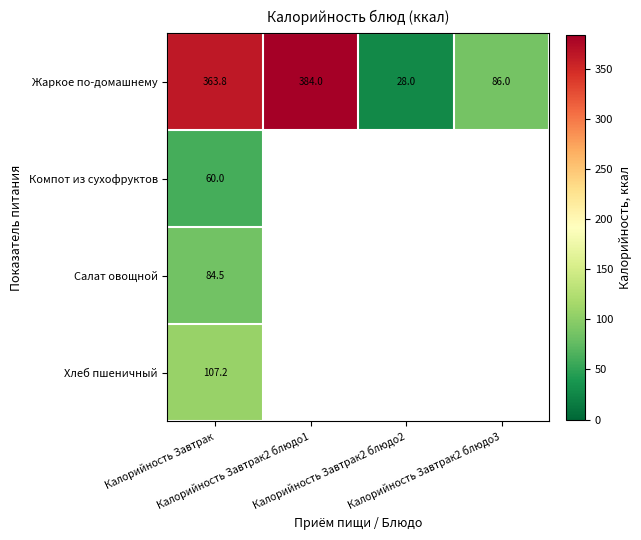

What value does the Жаркое по-домашнему series have at Калорийность Завтрак2 блюдо1?

384.0